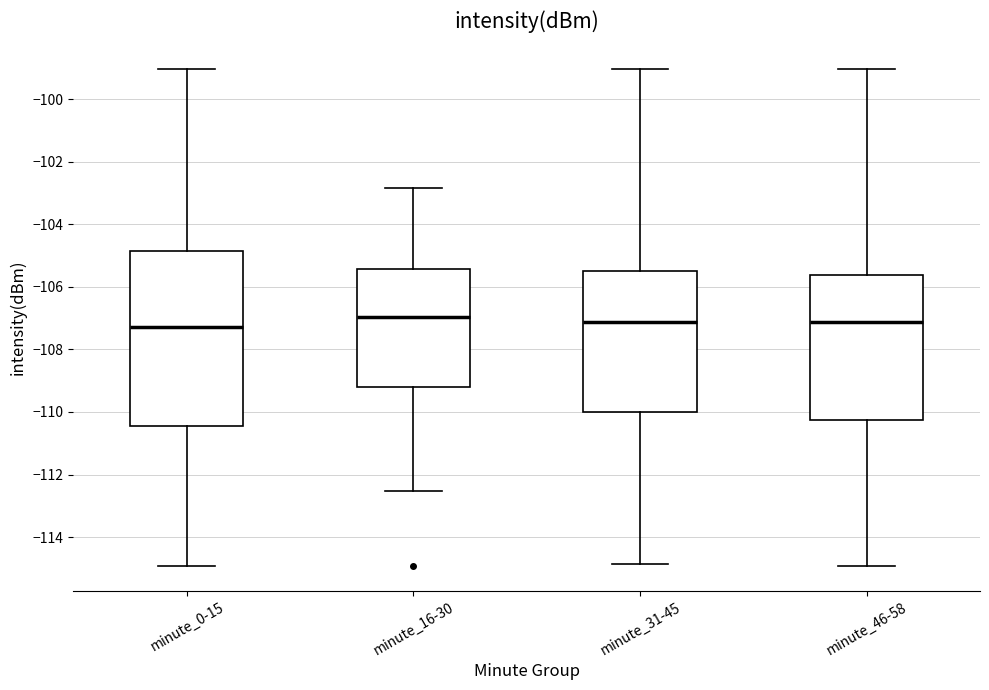

Reading left to right, transcribe this box plot: for each box, give where its median line is, the range the box spans, and where its two whiskers end, as read against the y-axis. The values are not printed on the chart, so give them approximately, as read against the axis.

minute_0-15: median -107.2, box -110.4 to -104.8, whiskers -115.0 to -99.0
minute_16-30: median -107.0, box -109.2 to -105.4, whiskers -112.6 to -102.8
minute_31-45: median -107.2, box -110.0 to -105.6, whiskers -114.8 to -99.0
minute_46-58: median -107.2, box -110.2 to -105.6, whiskers -115.0 to -99.0